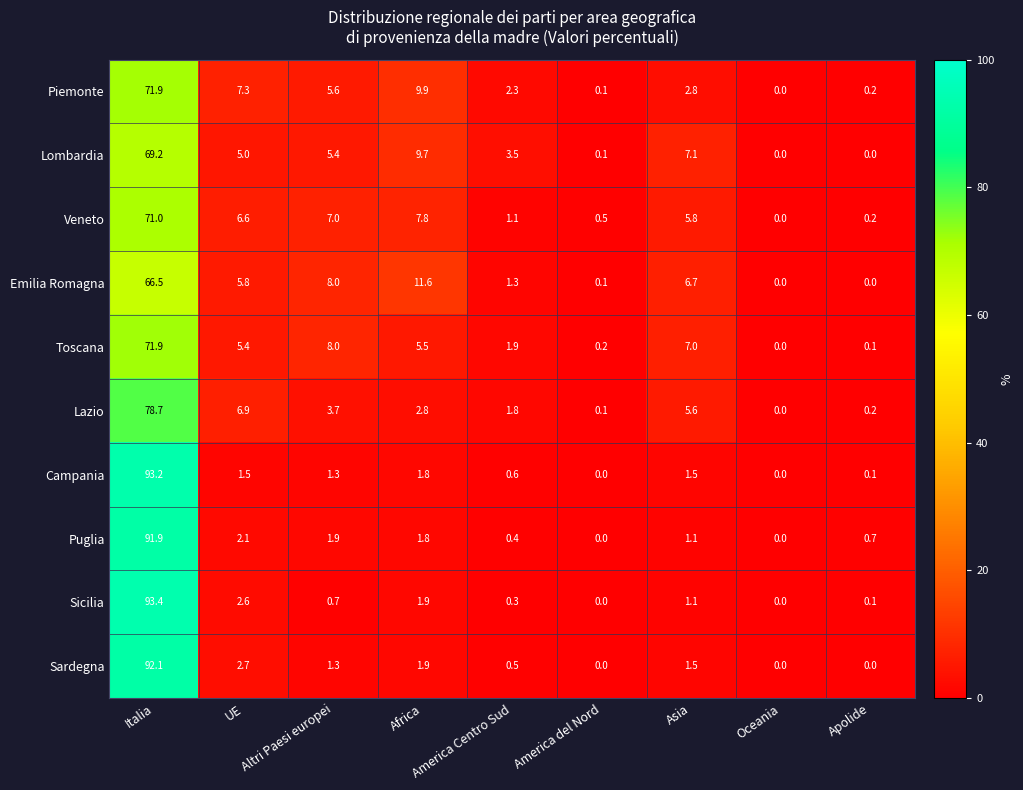

At how many categories does at least one series exceed 1?

6